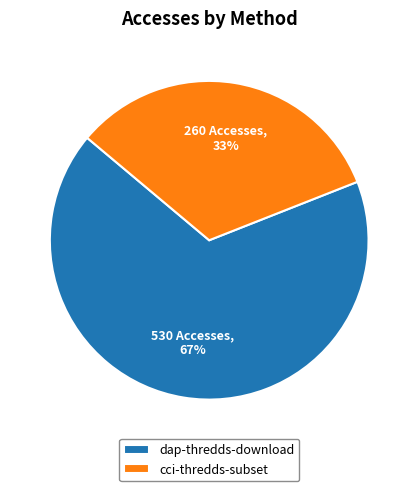

Which category accounts for the majority?

dap-thredds-download